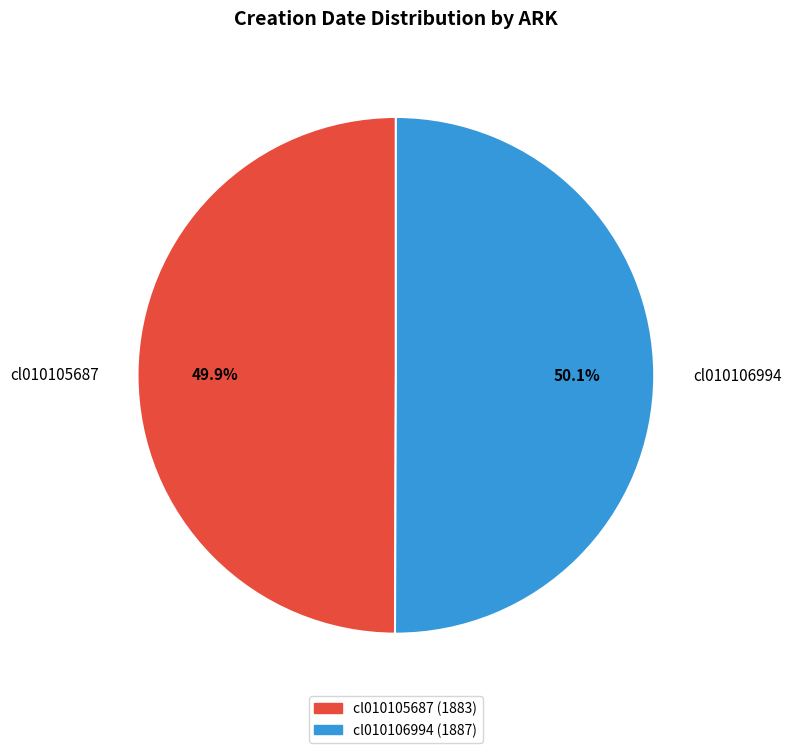

True or false: cl010106994 accounts for 63% of the total.

False